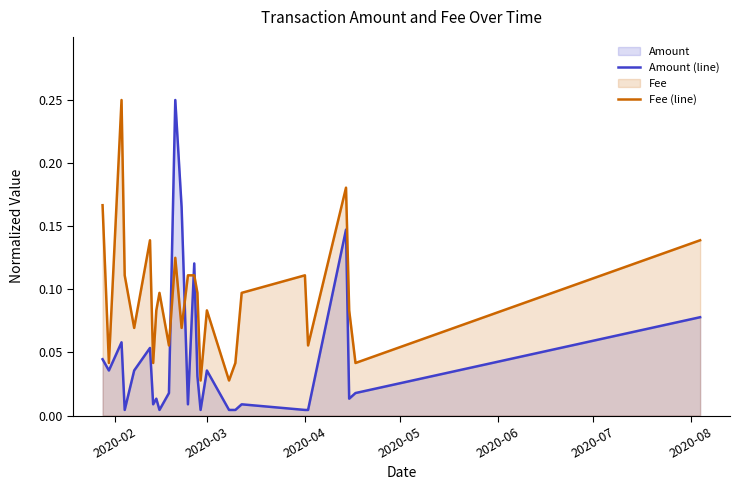

How many lines are shown in the chart?

2